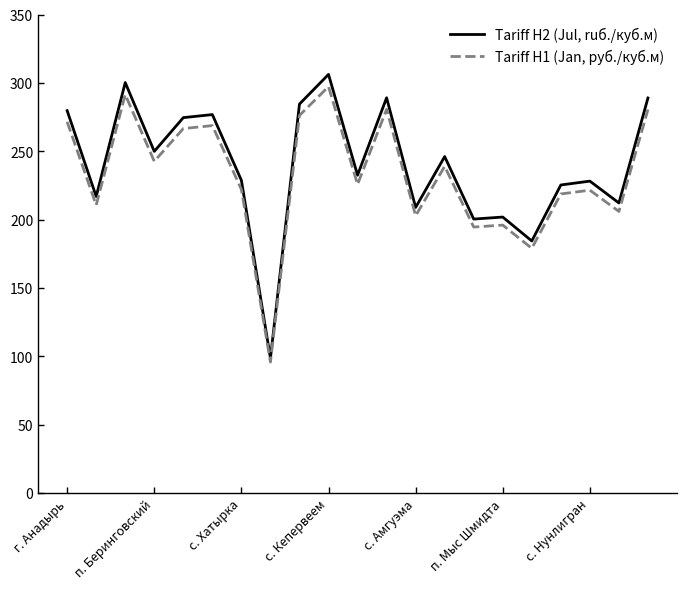

Is this an area chart (filled region under the line)?

No